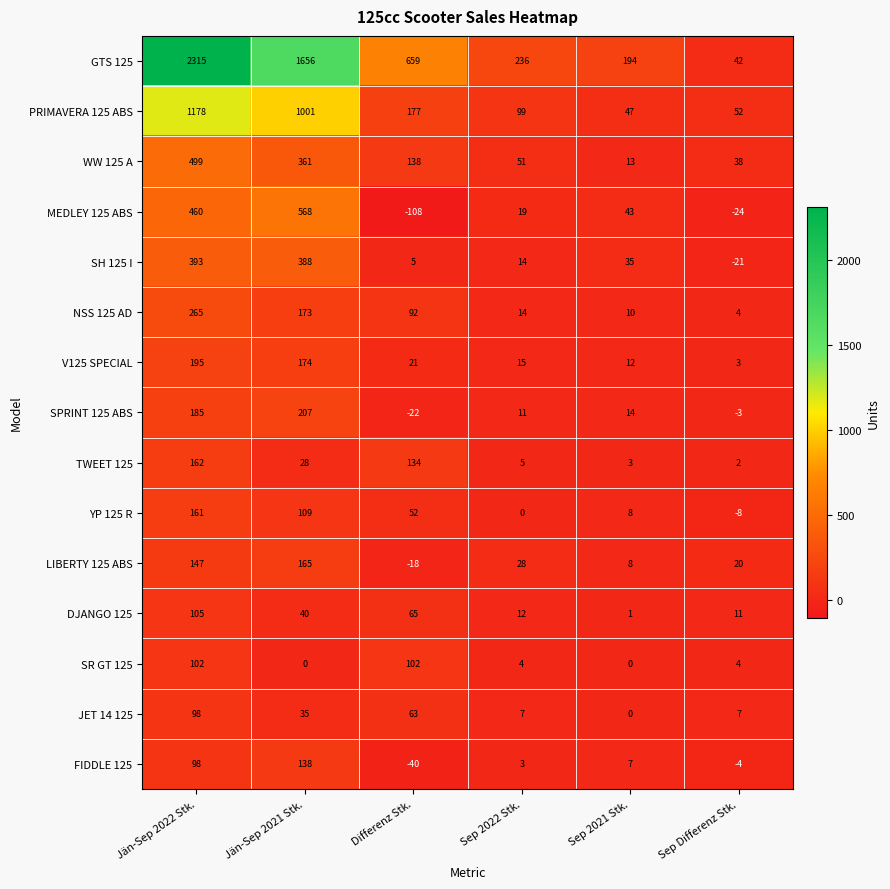

The value of JET 14 125 at Sep 2021 Stk. is -60. True or false?

False